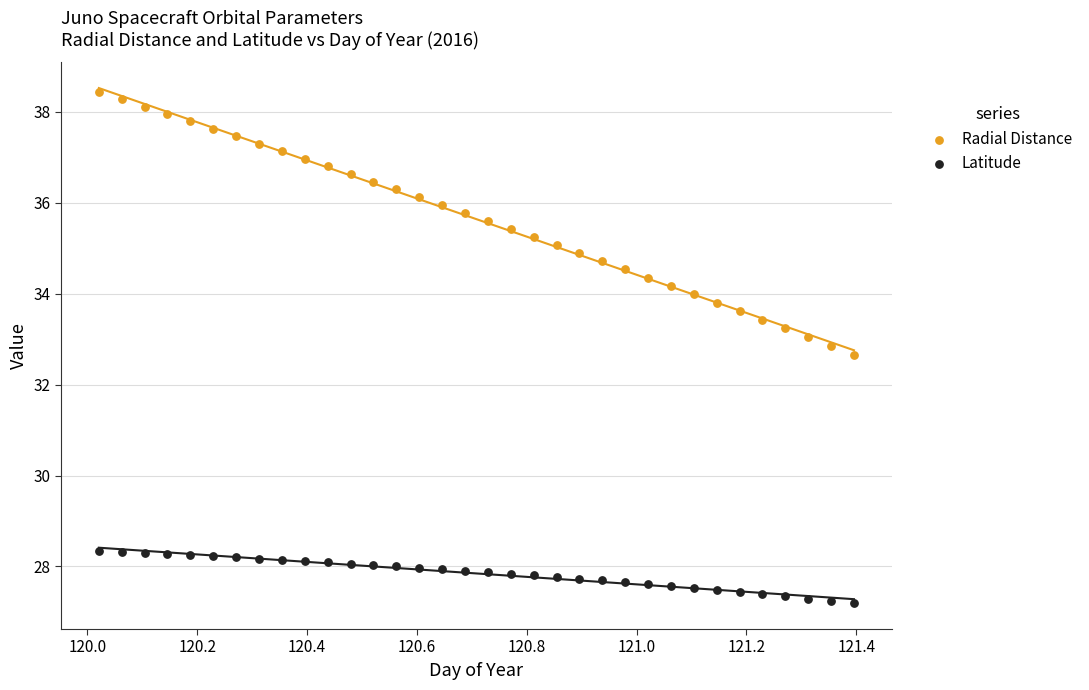

Across all data points, what is the range of Y values (max minus min)?

11.2